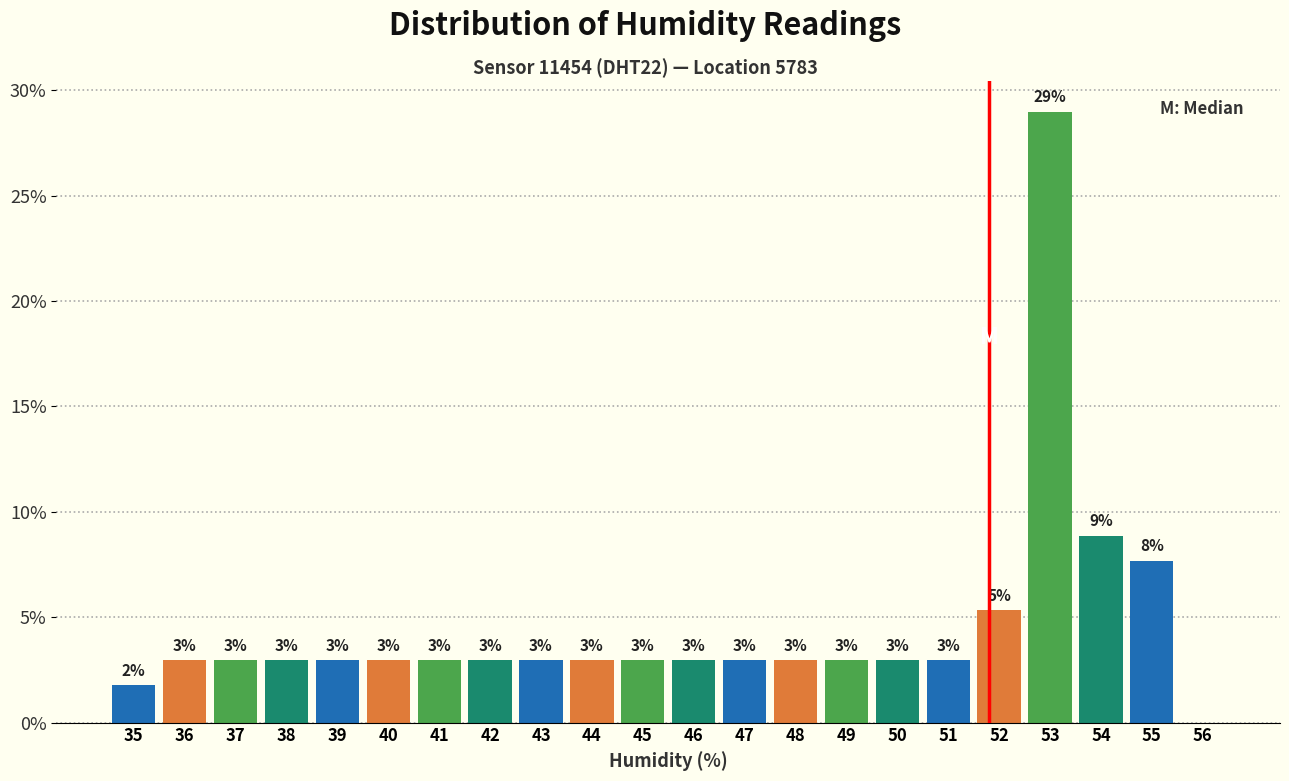

Over which range of the x-axis is the bar tallest?

52.5 to 53.5